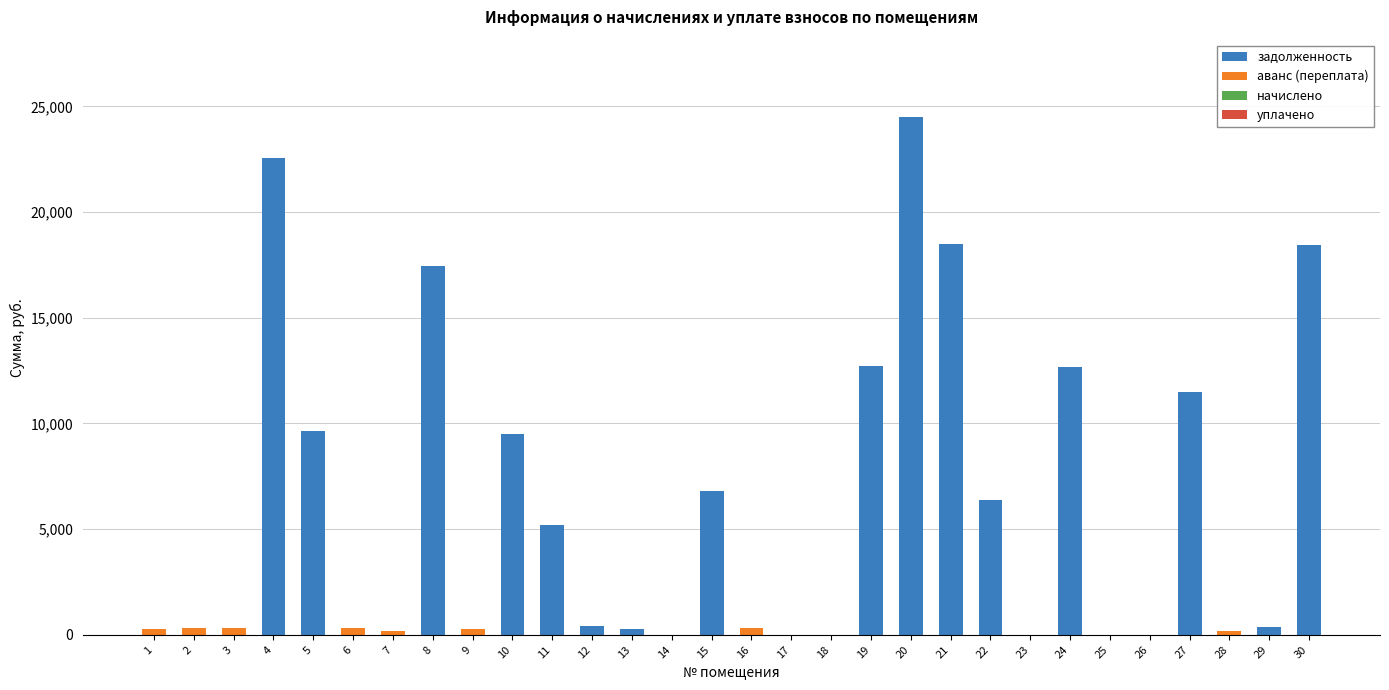

What is the sum of all задолженность values?

176811.2